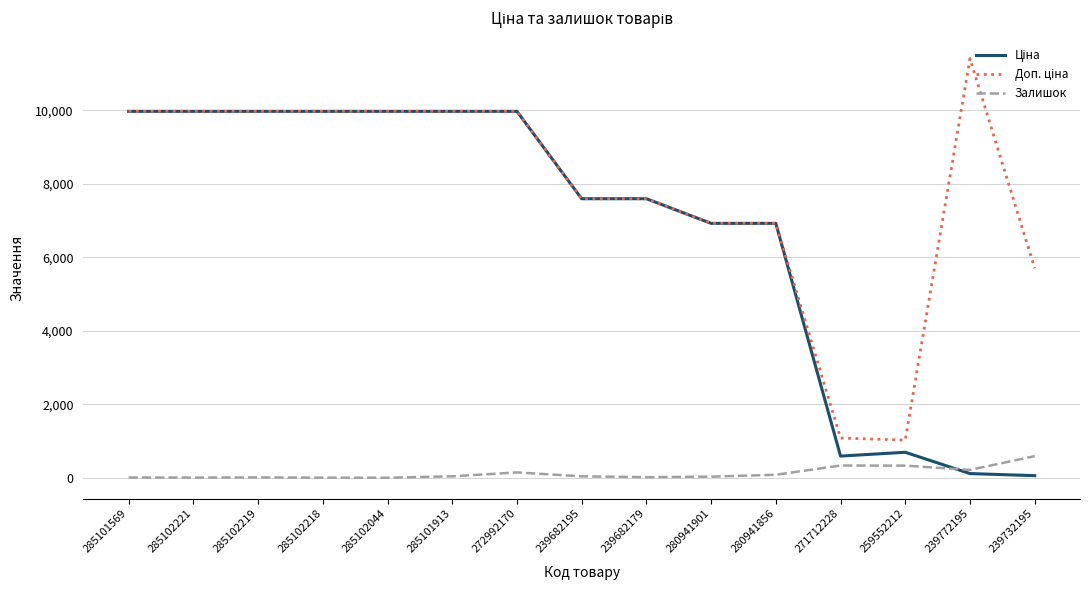

What is the maximum value shown in the chart?

11410.0